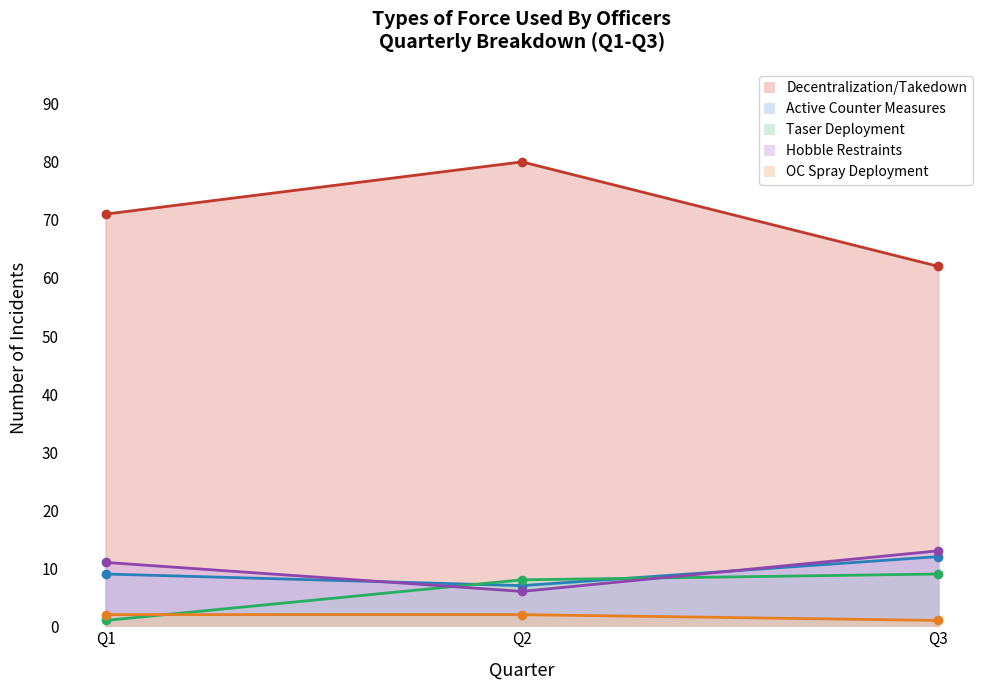

At how many categories does at least one series exceed 6?

3